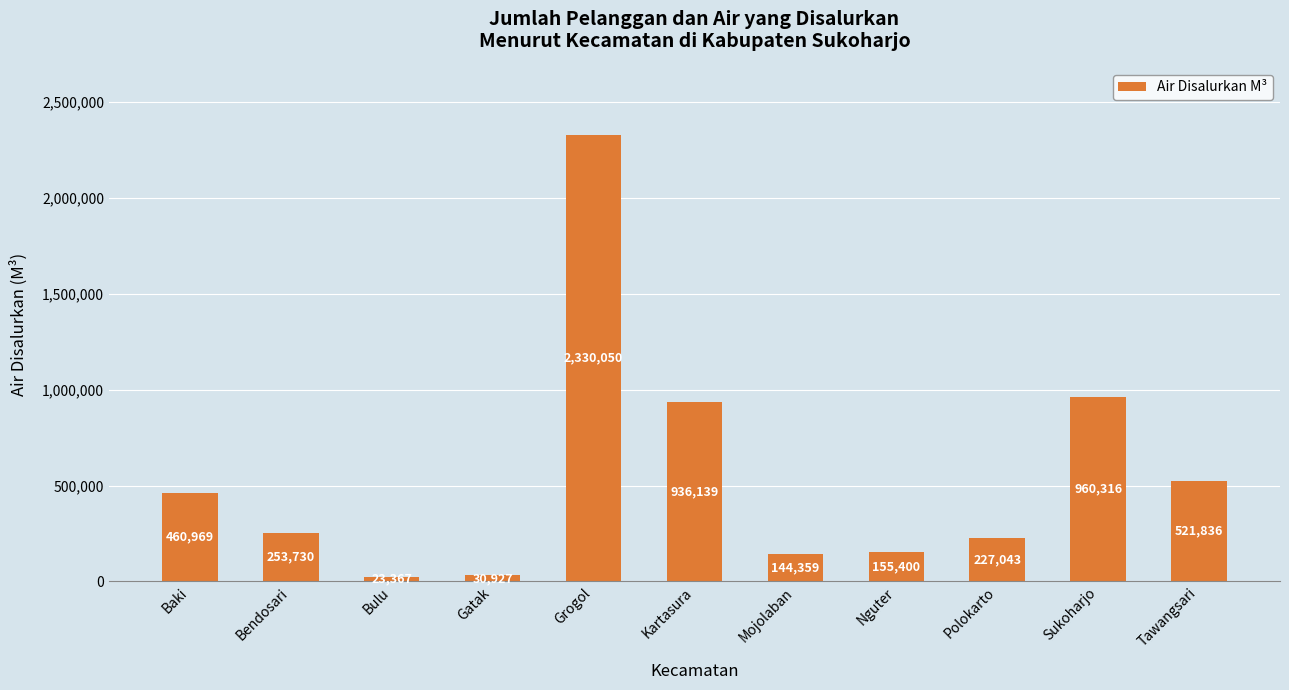

How many series are shown in this chart?

1